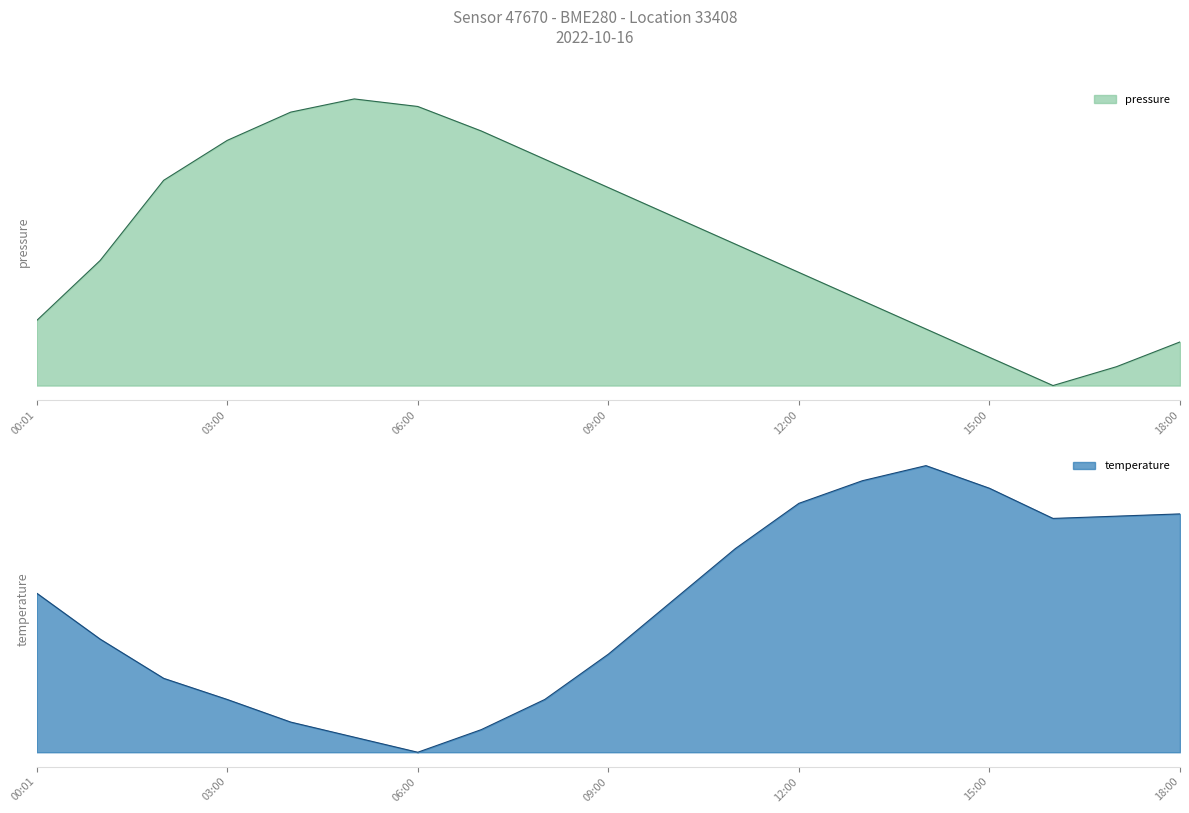

Reading left to right, transcribe all the data shown in this chart.

pressure: 0.2	0.4	0.7	0.9	1.0	1.0	1.0	0.9	0.8	0.7	0.6	0.5	0.4	0.3	0.2	0.1	0.0	0.1	0.2
temperature: 0.6	0.4	0.3	0.2	0.1	0.1	0.0	0.1	0.2	0.3	0.5	0.7	0.9	0.9	1.0	0.9	0.8	0.8	0.8